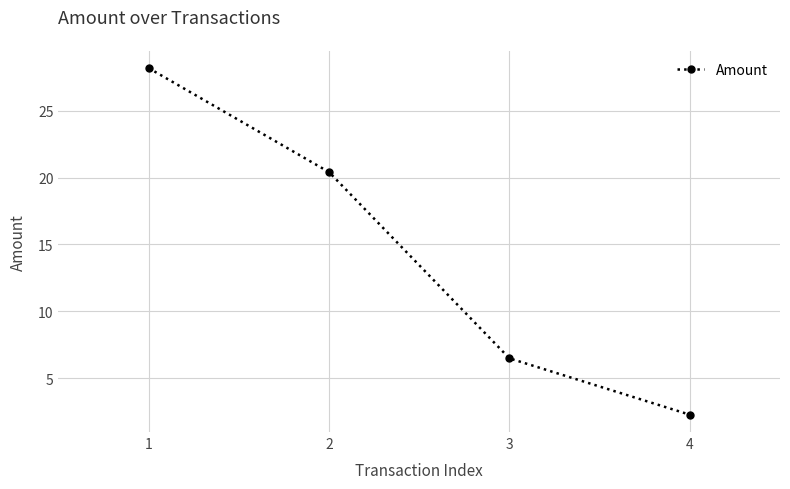

How many categories are shown in the chart?

4